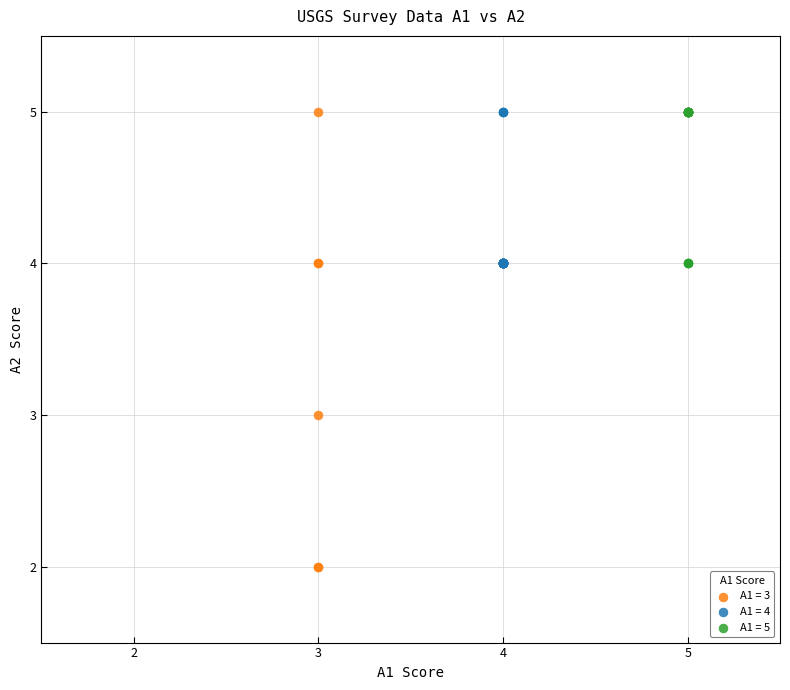

Which series contains the lowest Y value?

A1 = 3